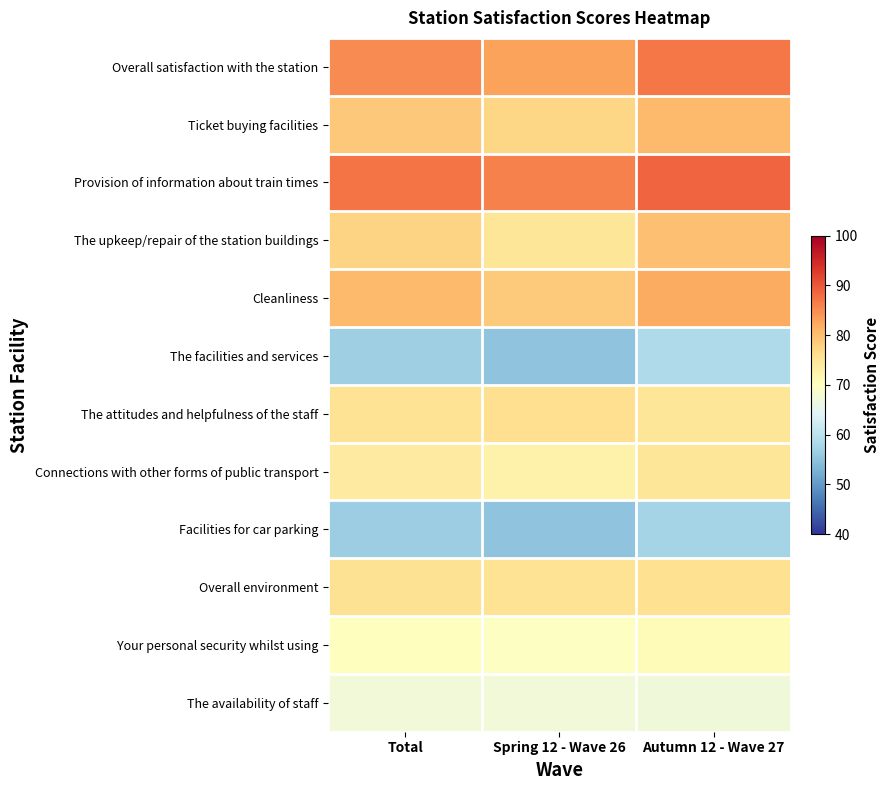

At how many categories does at least one series exceed 71?

3